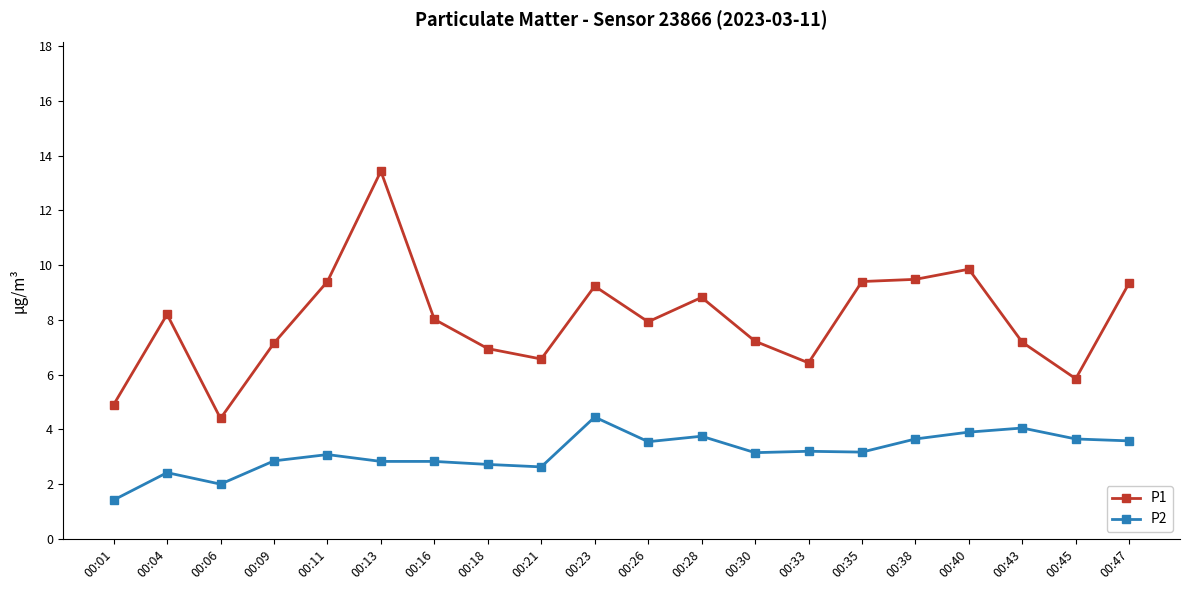

What is the value of the P1 point at the 16th from the left?

9.5